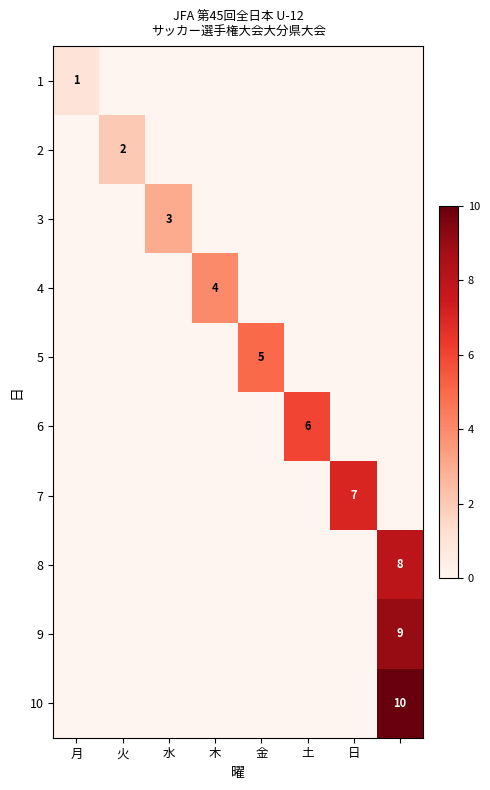

True or false: 6 has a value of 6 at 土.

True